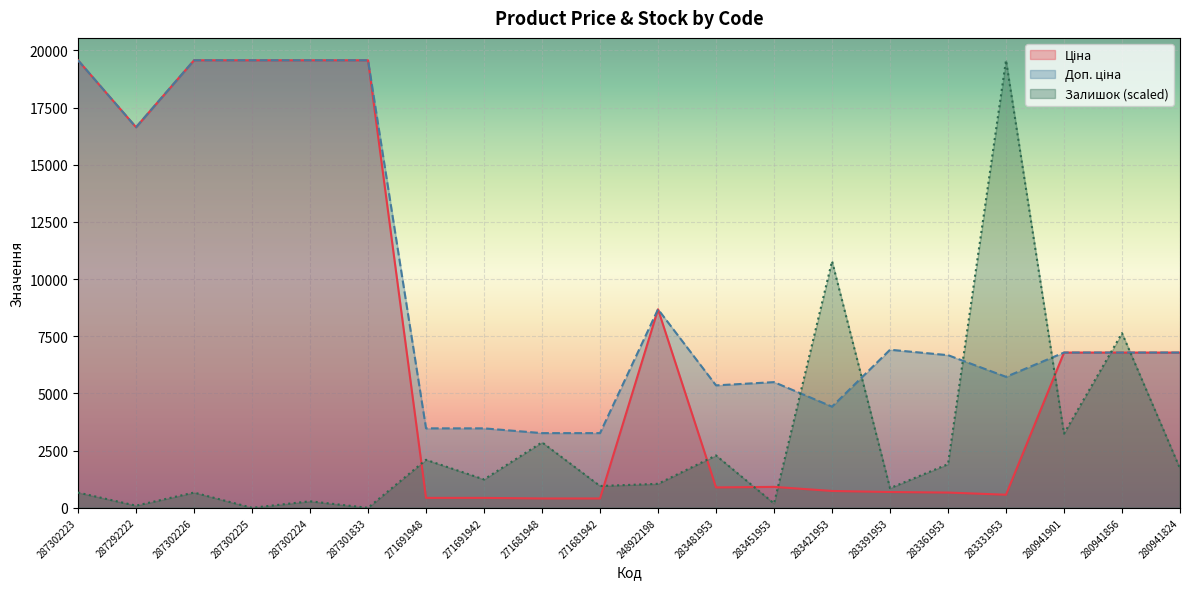

At which label is Залишок closest to 9782?

283421953